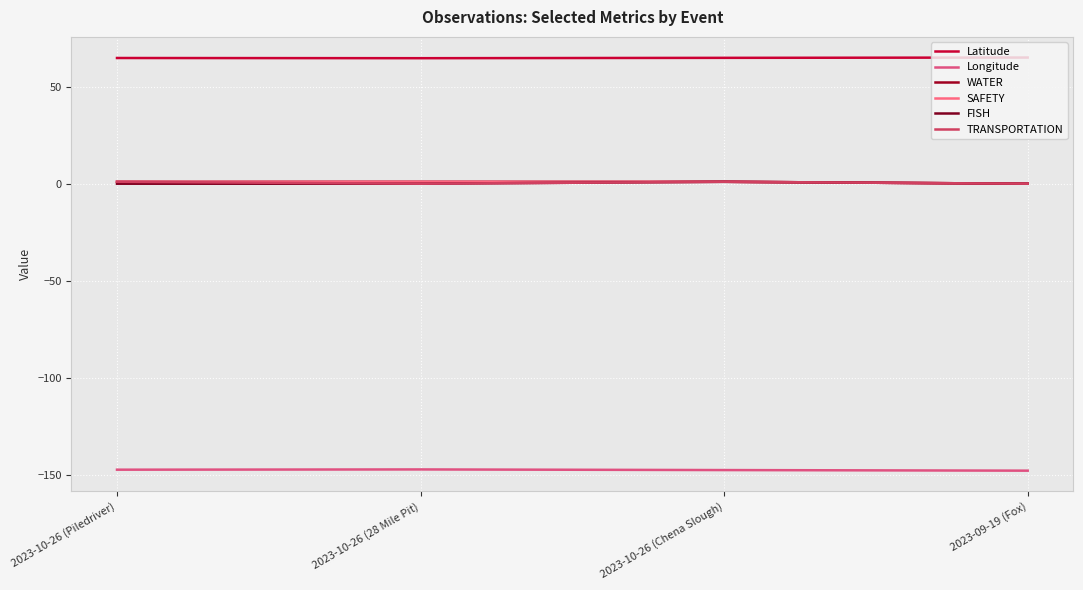

What is the maximum value for Latitude?

64.9